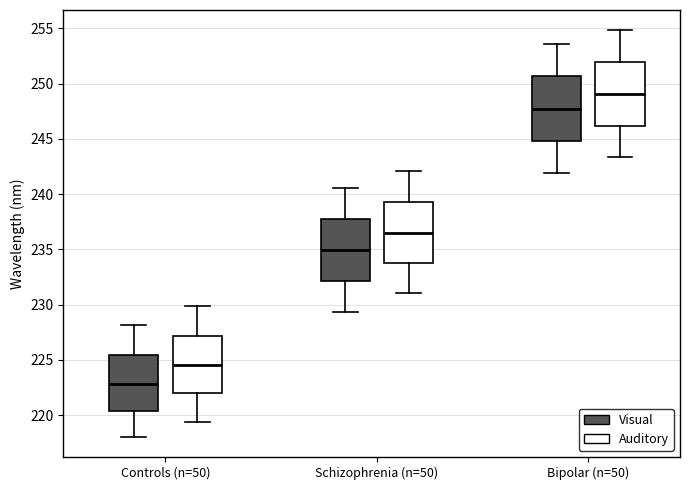

Where is the upper edge of the box for Bipolar (n=50) (Visual) on the y-axis? The values are not printed on the chart, so give them approximately, as read against the axis.

250.5